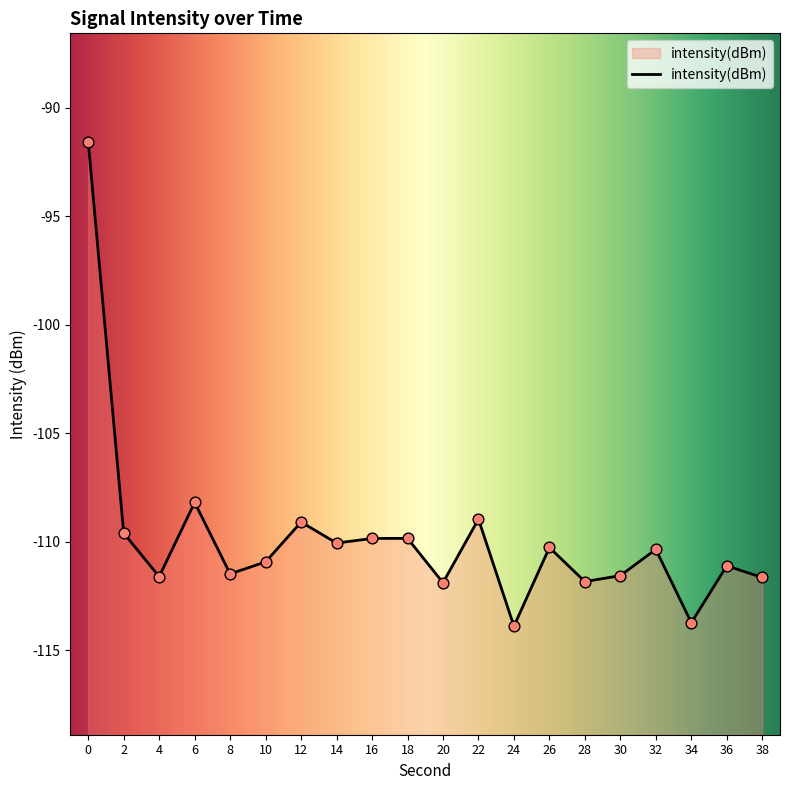

What is the change in value from 26 to 34?

-3.5